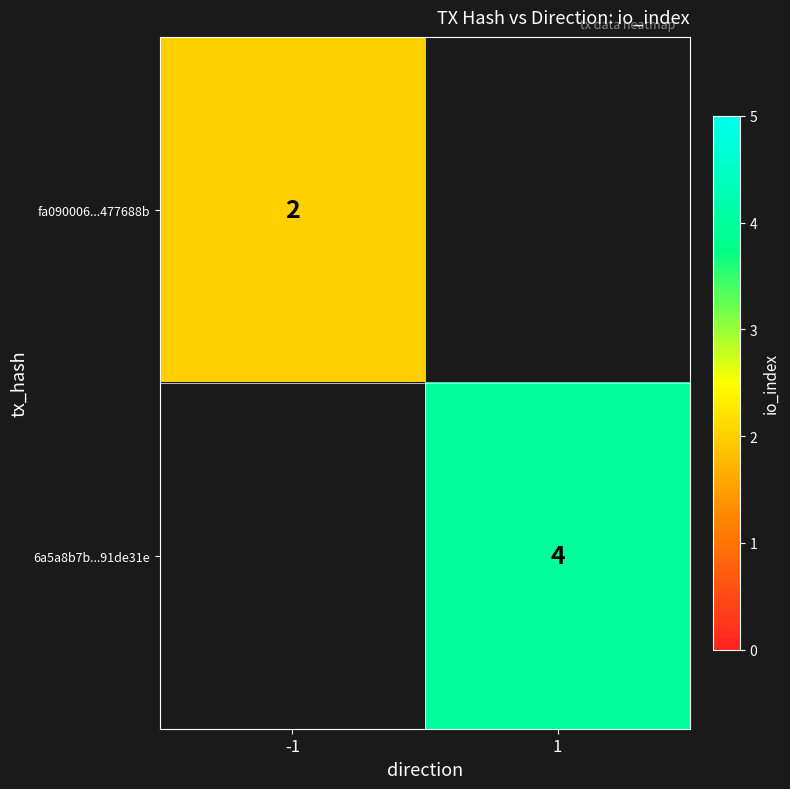

The value of fa090006...477688b at -1 is 3. True or false?

False